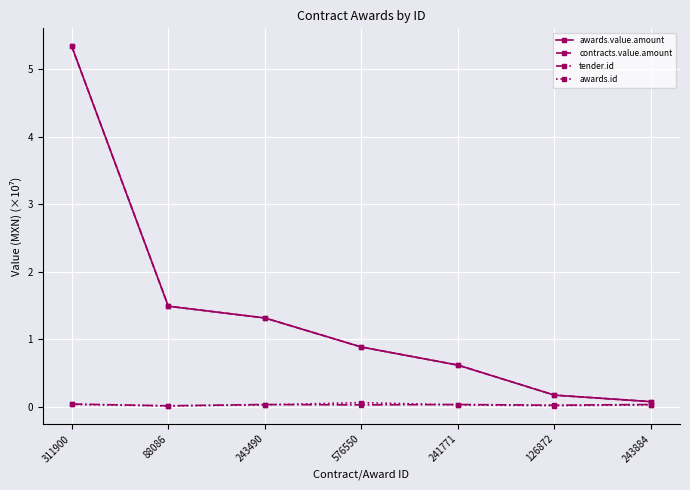

Is this an area chart (filled region under the line)?

No